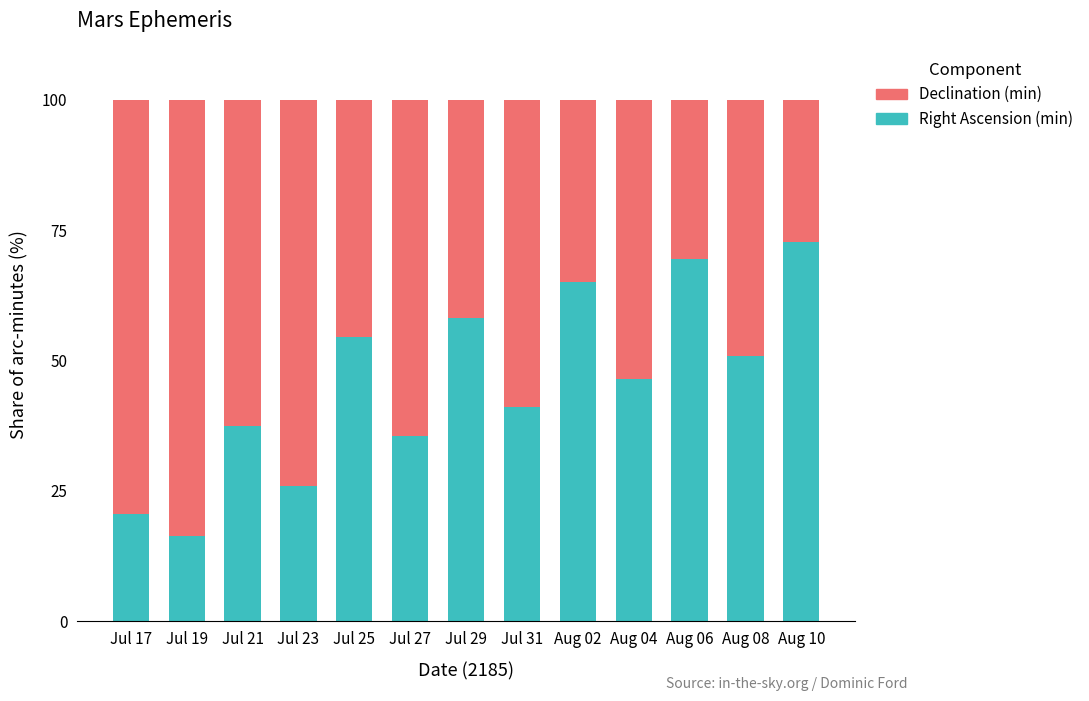

The Right Ascension (min) series shows 54.5 at Jul 25. True or false?

True